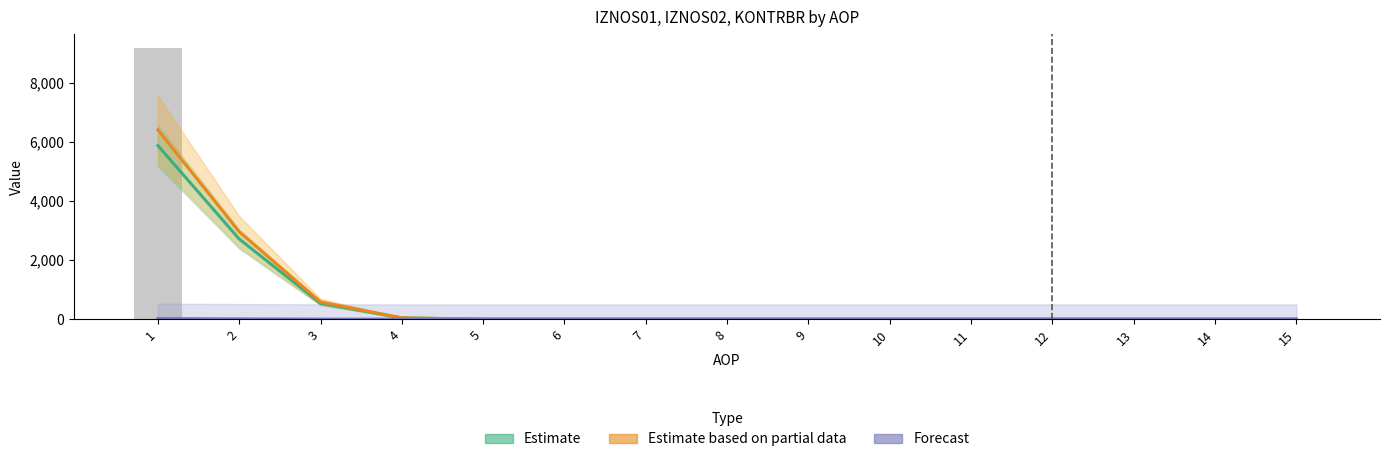

List the labels in order of Forecast value, largest first.

1, 2, 3, 4, 5, 6, 7, 8, 9, 10, 11, 12, 13, 14, 15